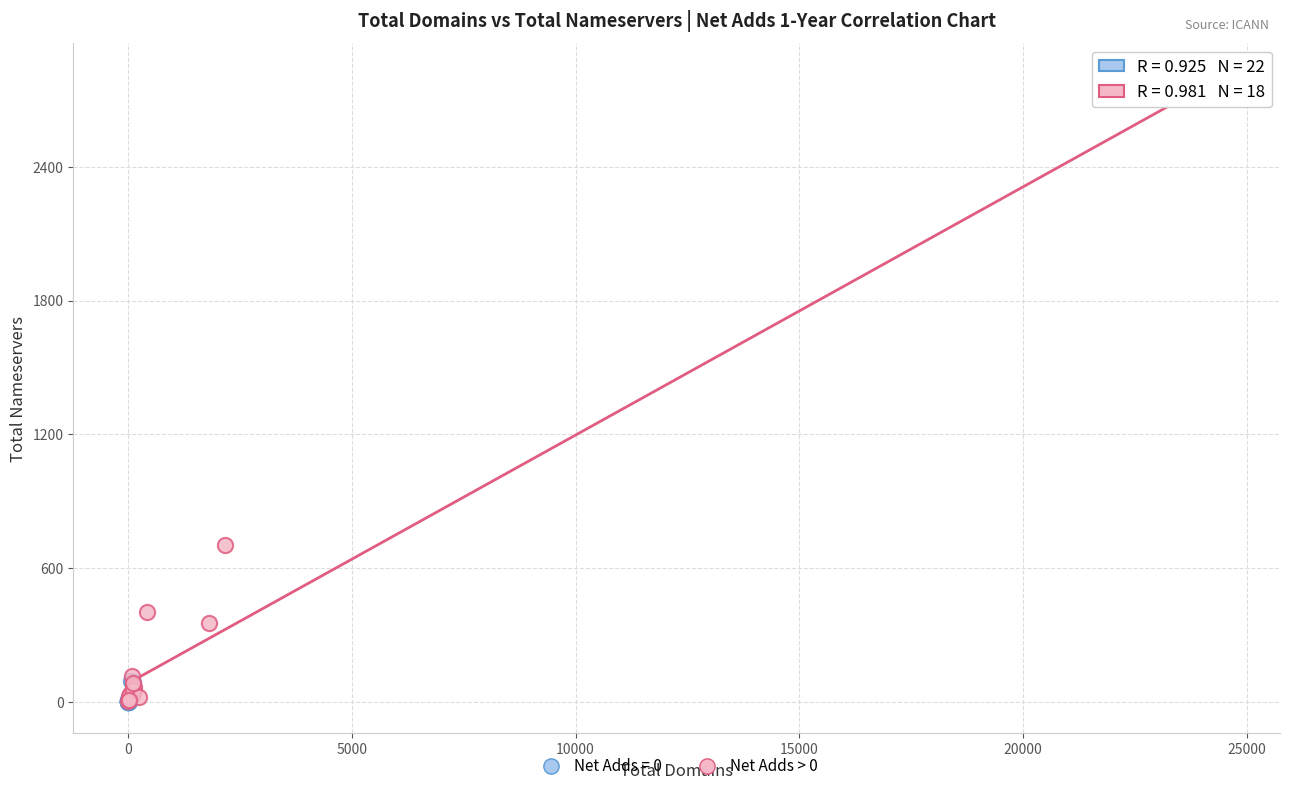

Which series reaches the maximum Y coordinate?

Net Adds > 0